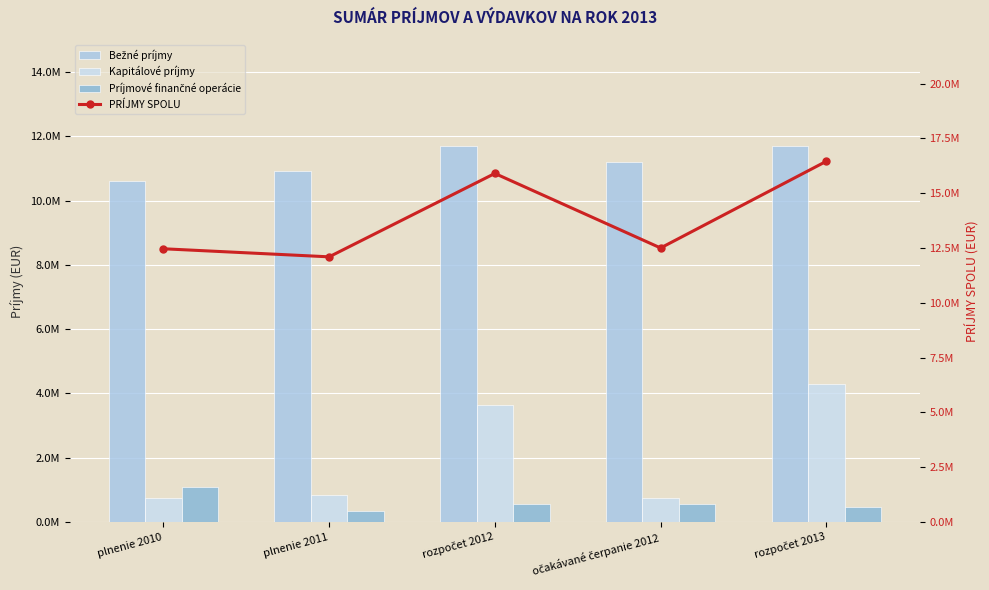

Are the bars grouped side by side (vs. stacked)?

Yes